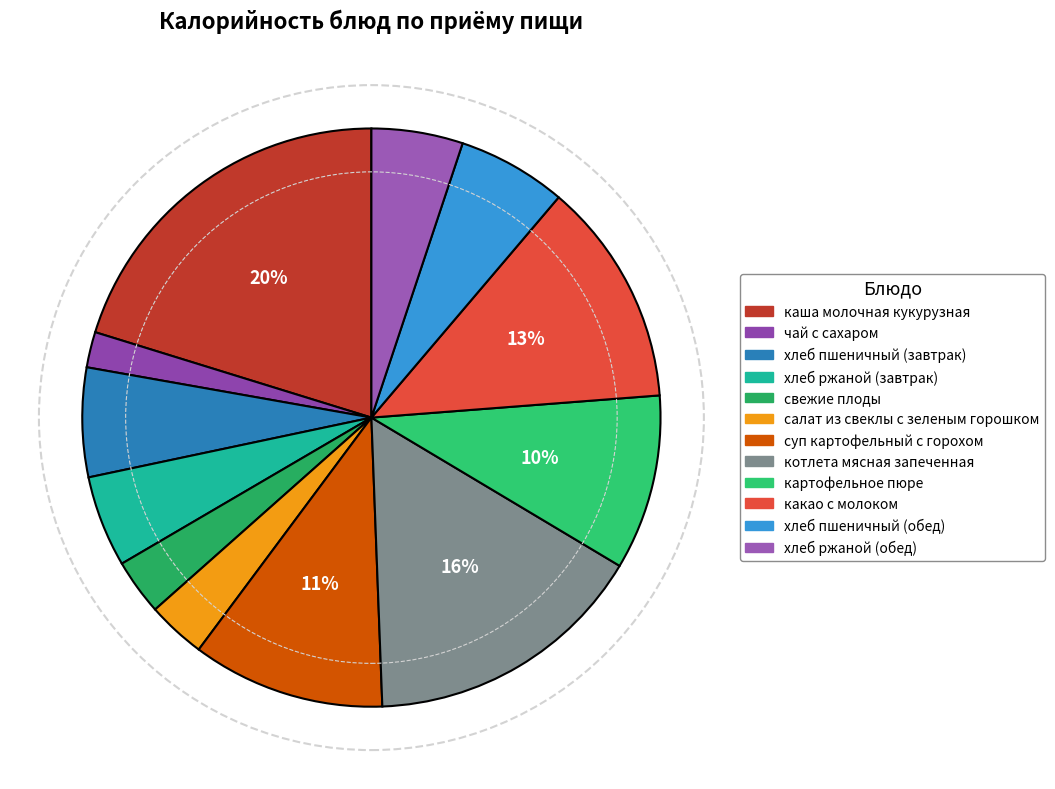

Which category has the smallest portion of the pie?

чай с сахаром